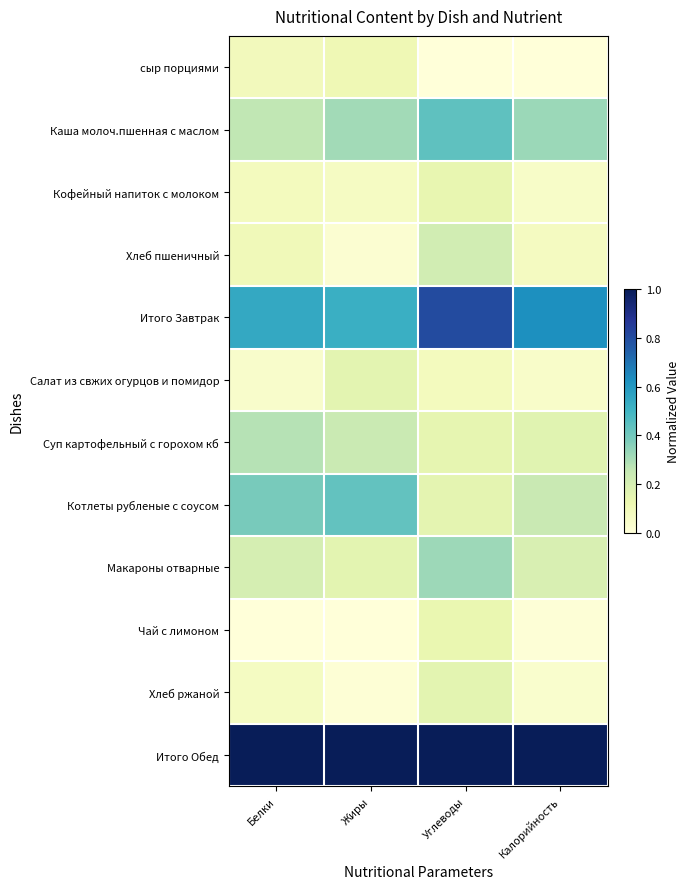

Rank the series by their maximum value, from highest to lowest.

Итого Обед, Итого Завтрак, Каша молоч.пшенная с маслом, Котлеты рубленые с соусом, Макароны отварные, Суп картофельный с горохом кб, Хлеб пшеничный, Хлеб ржаной, Салат из свжих огурцов и помидор, Кофейный напиток с молоком, Чай с лимоном, сыр порциями